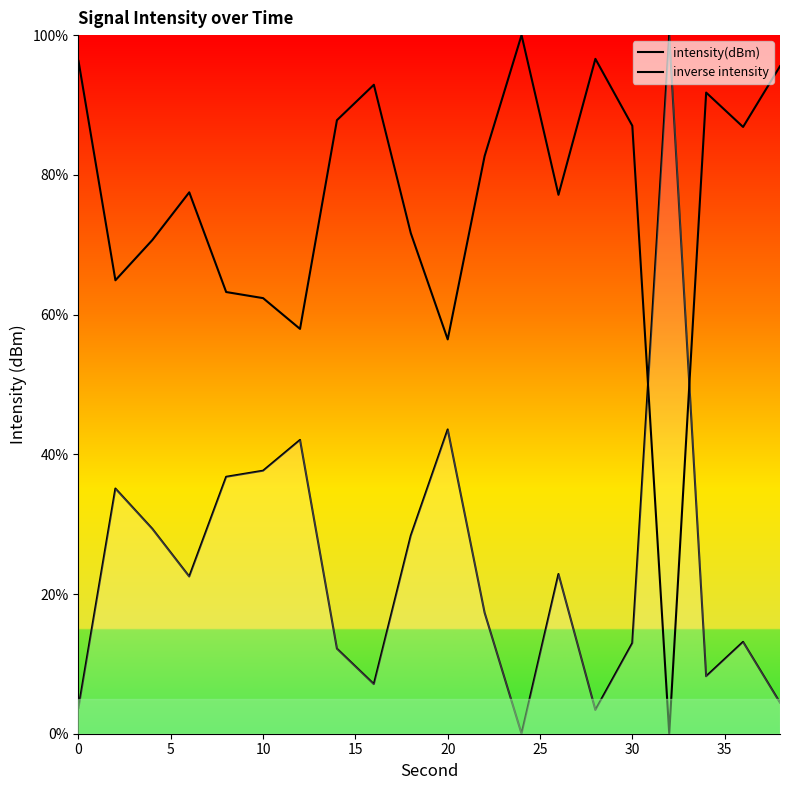

Reading right to left, extract all data points from this chart.

intensity(dBm): 4.5	13.1	8.2	100.0	13.0	3.4	22.9	0.0	17.3	43.6	28.3	7.1	12.2	42.1	37.6	36.8	22.5	29.3	35.1	3.7
inverse intensity: 95.5	86.9	91.8	0.0	87.0	96.6	77.1	100.0	82.7	56.4	71.7	92.9	87.8	57.9	62.4	63.2	77.5	70.7	64.9	96.3